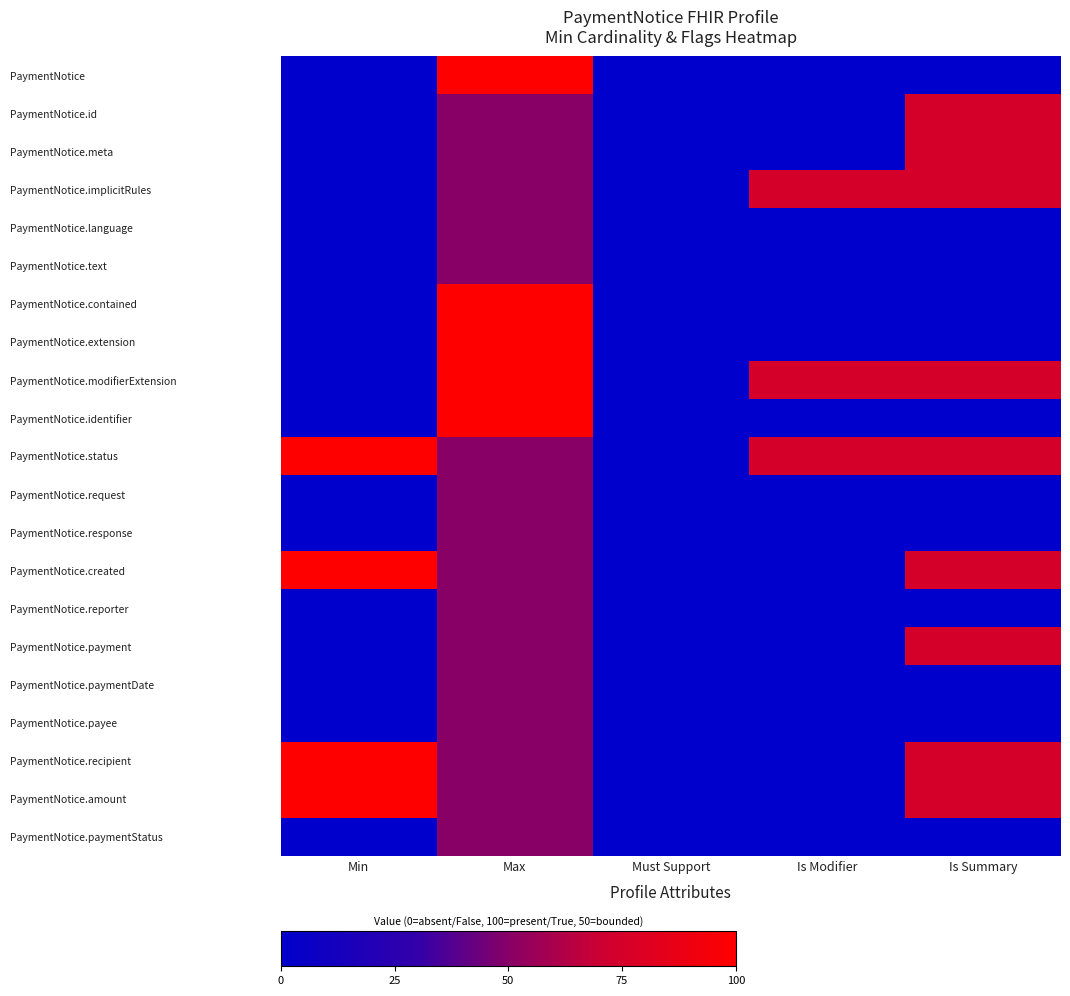

At how many categories does at least one series exceed 22?

4